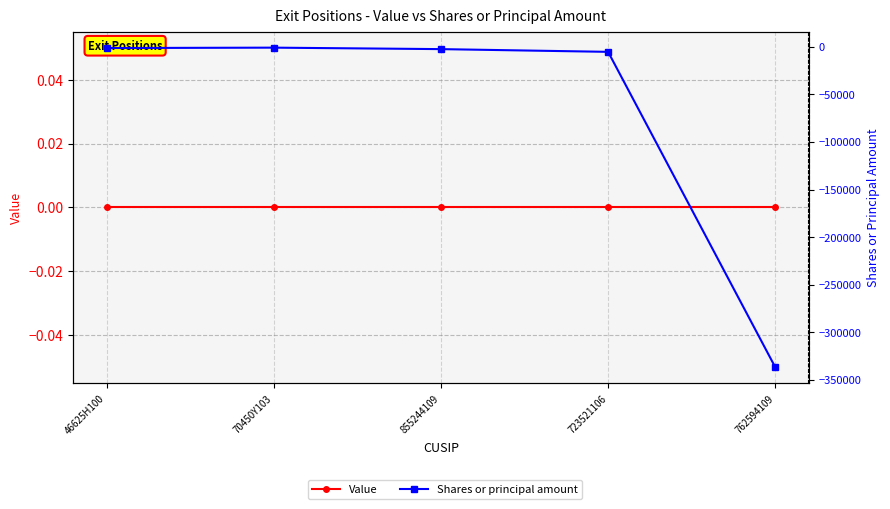

List the series in order of their peak value, lowest first.

Shares or principal amount, Value